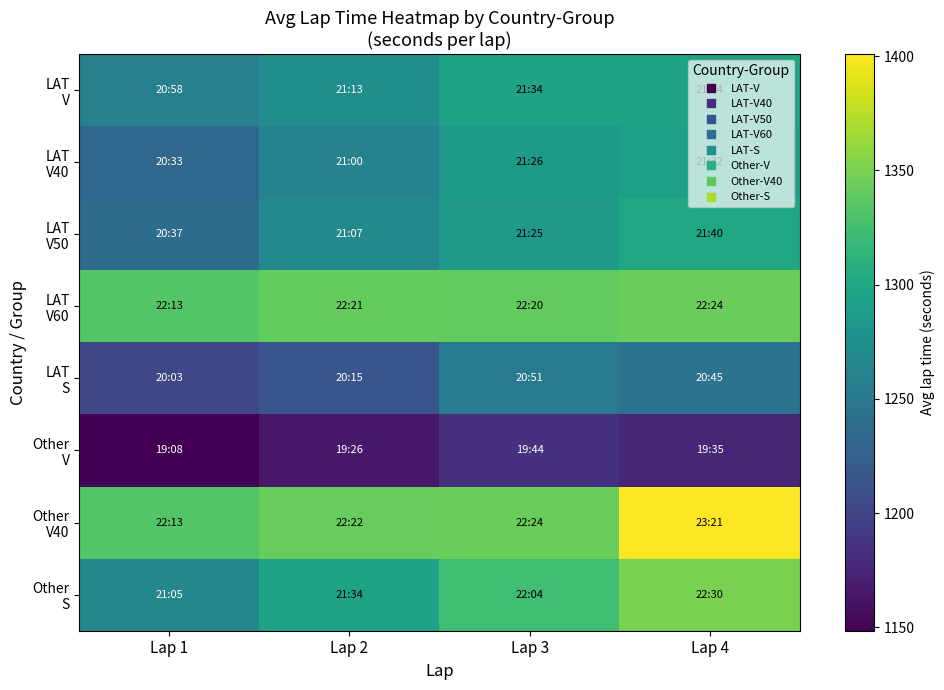

How many distinct data groups are displayed?

8